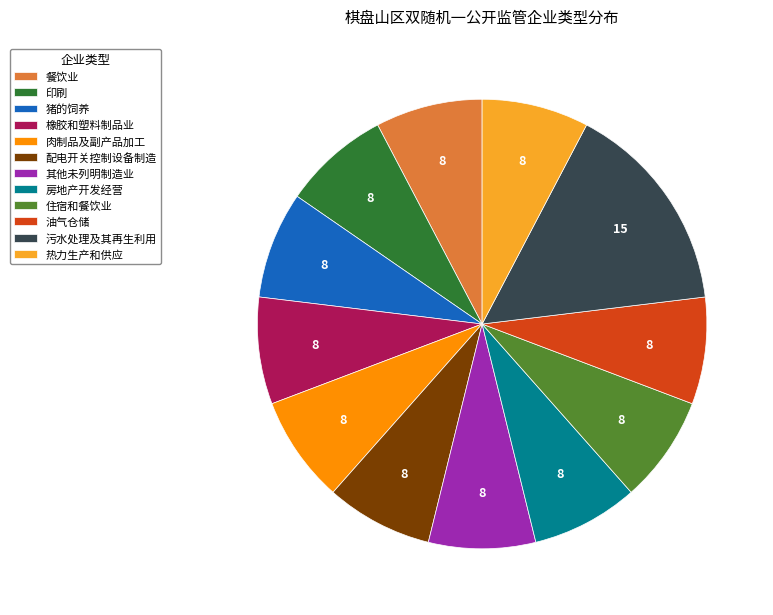

Does 住宿和餐饮业 account for over 50% of the chart?

No